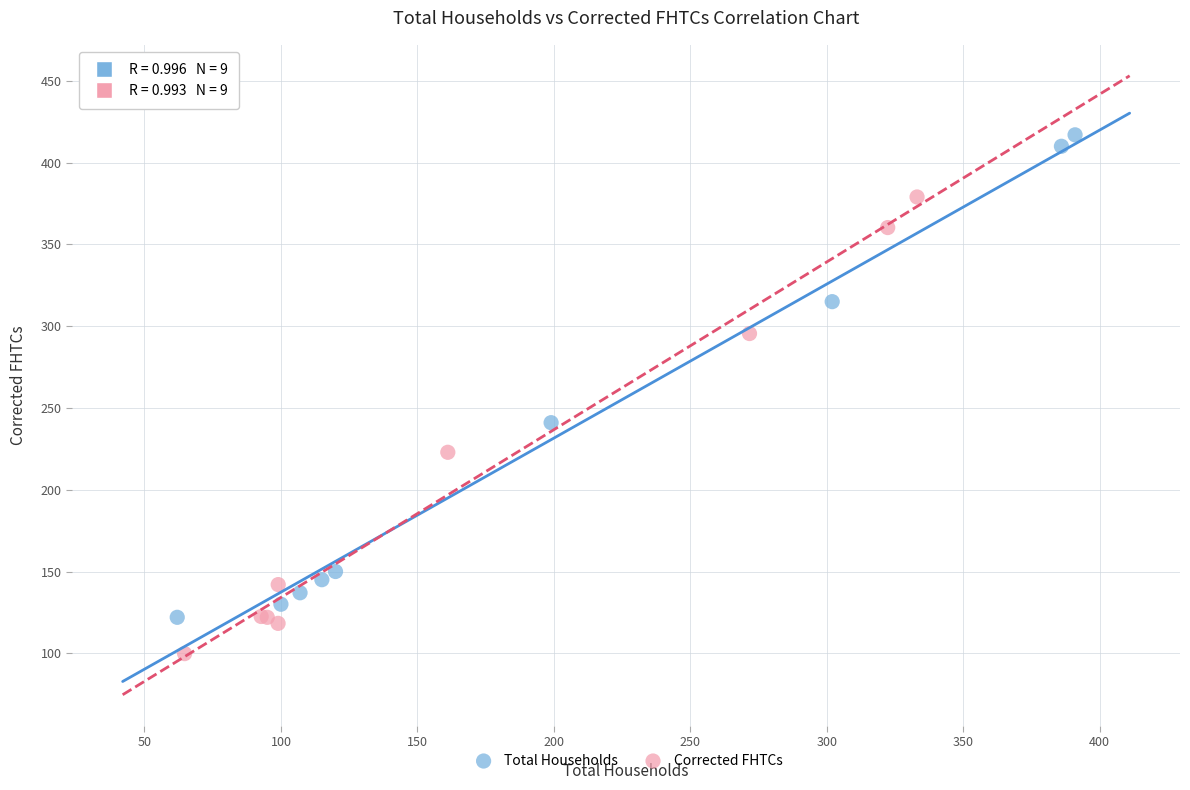

Which series contains the lowest Y value?

Corrected FHTCs